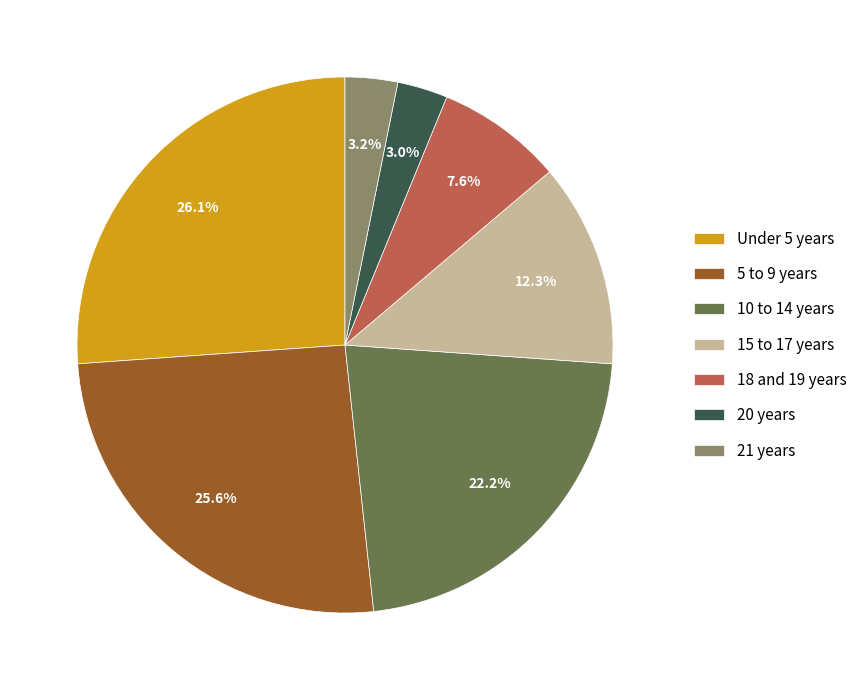

How much of the chart is everything except 15 to 17 years?

87.7%